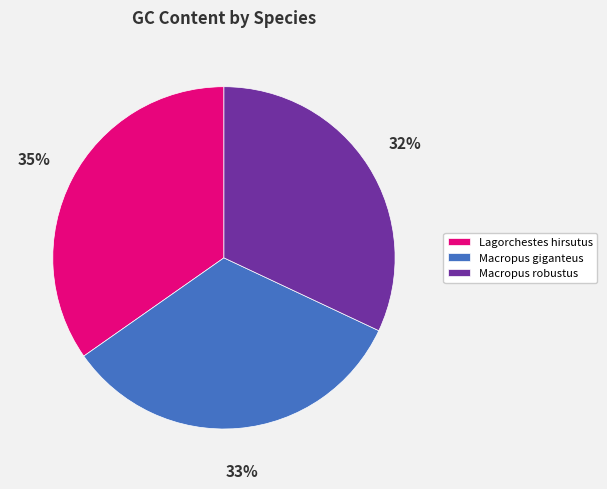

Which slice is the smallest?

Macropus robustus